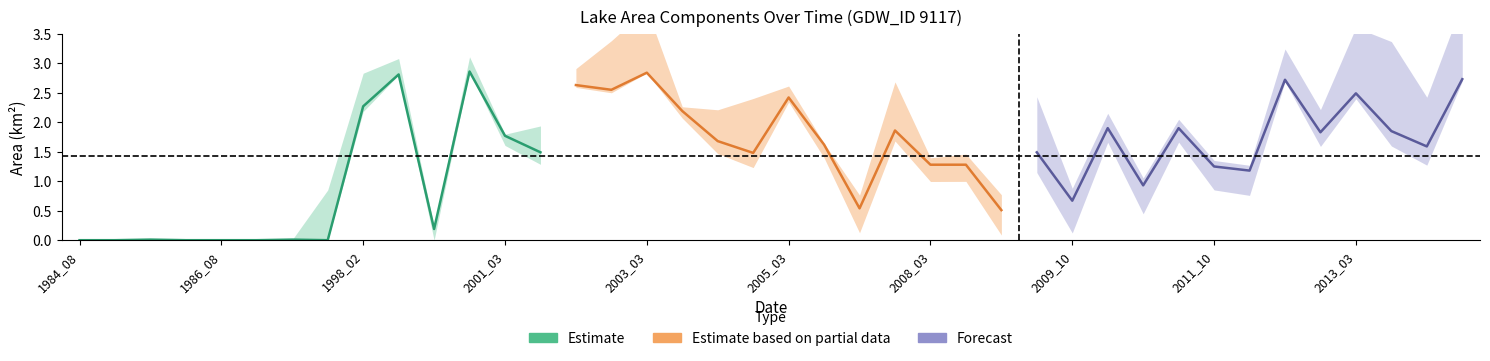

How many lines are shown in the chart?

5